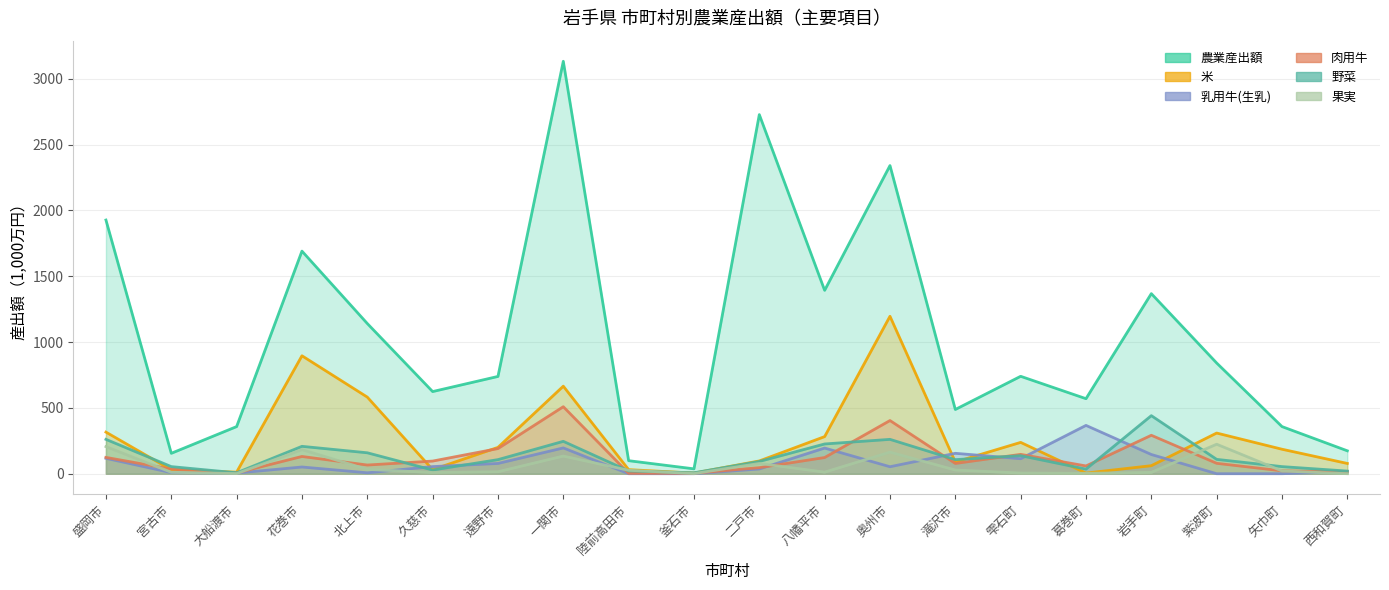

What is the label of the 6th point from the left?

久慈市